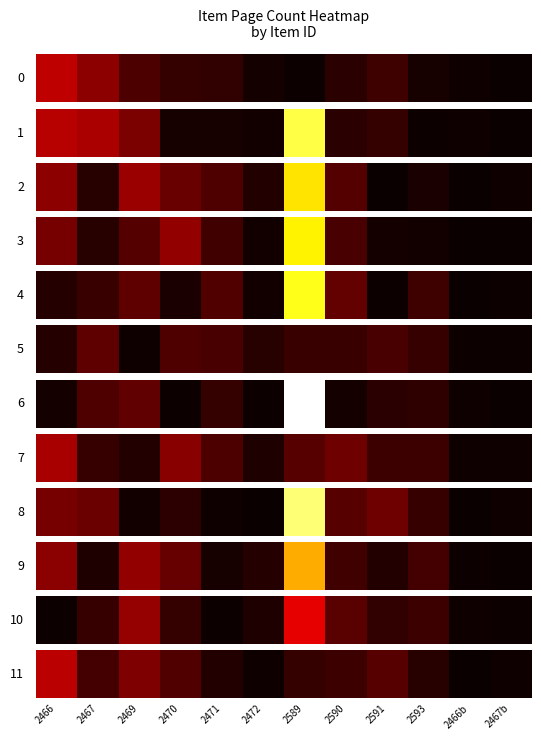

Rank the categories by value from lowest to highest.

2466b, 2472, 2467b, 2471, 2593, 2589, 2590, 2467, 2470, 2591, 2469, 2466